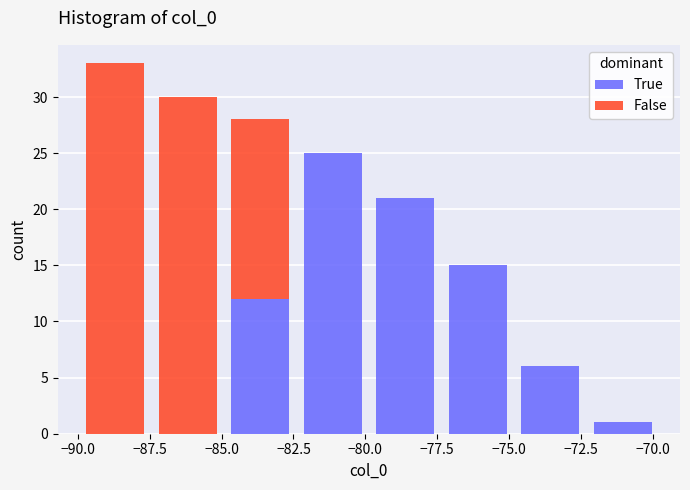

What is the total height of the stacked bar covering -85.0 to -82.5 on the x-axis? Neither the bar edges nor the heights are printed on the chart, so give them approximately, as read against the axes.

28